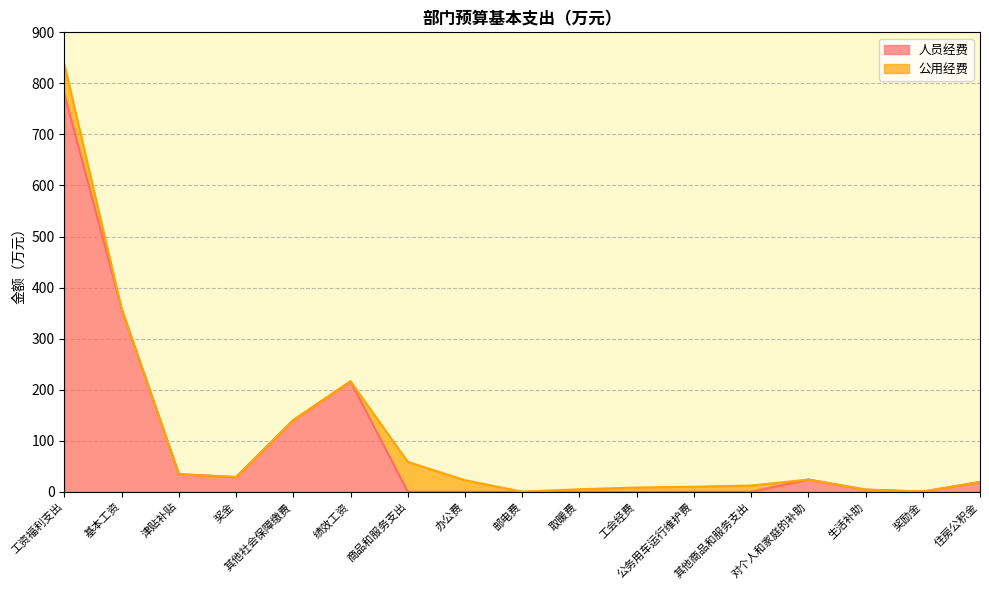

Reading left to right, transcribe all the data shown in this chart.

778.2	357.9	34.5	28.9	140.5	216.3	0.0	0.0	0.0	0.0	0.0	0.0	0.0	24.0	4.3	0.4	19.3